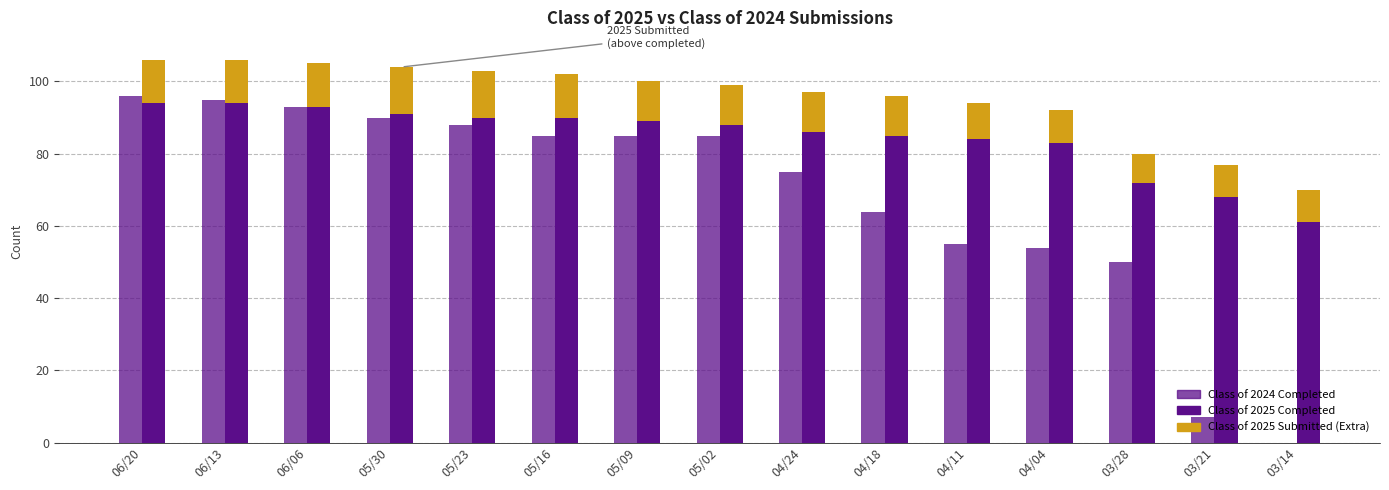

What is the value of the Class of 2024 Completed bar at the 12th from the left?

54